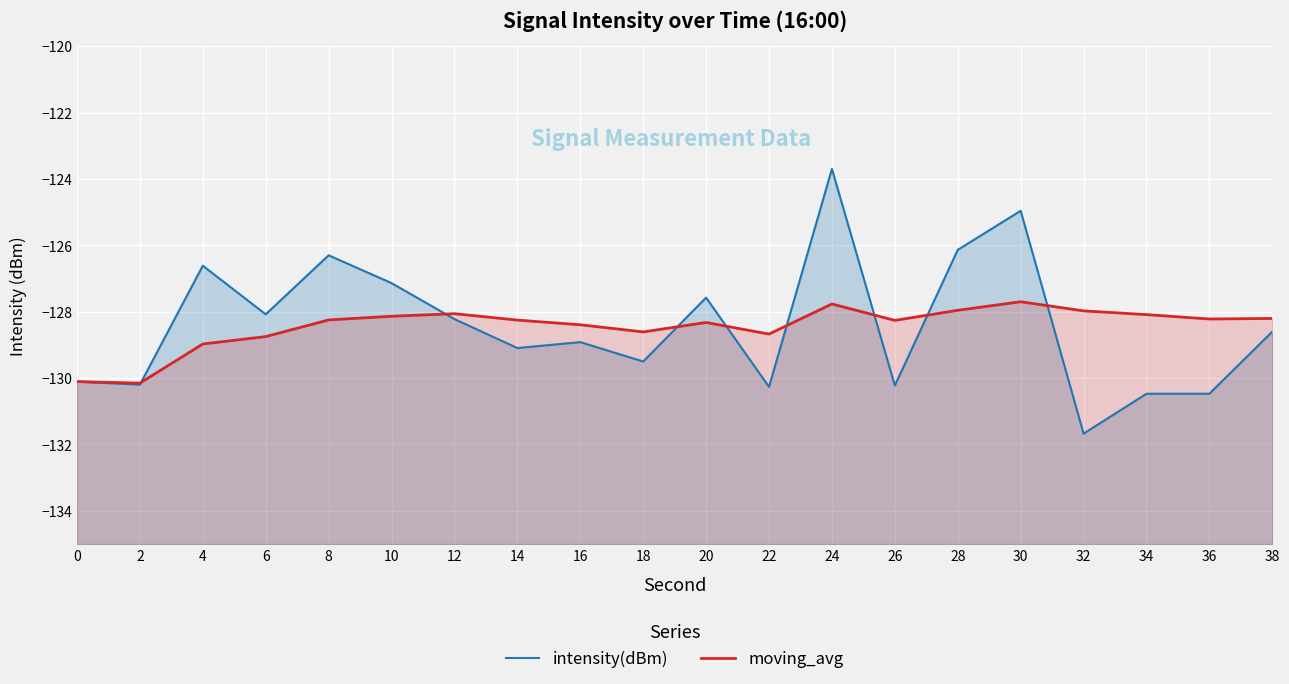

Which series has the largest total across all categories?

intensity(dBm)